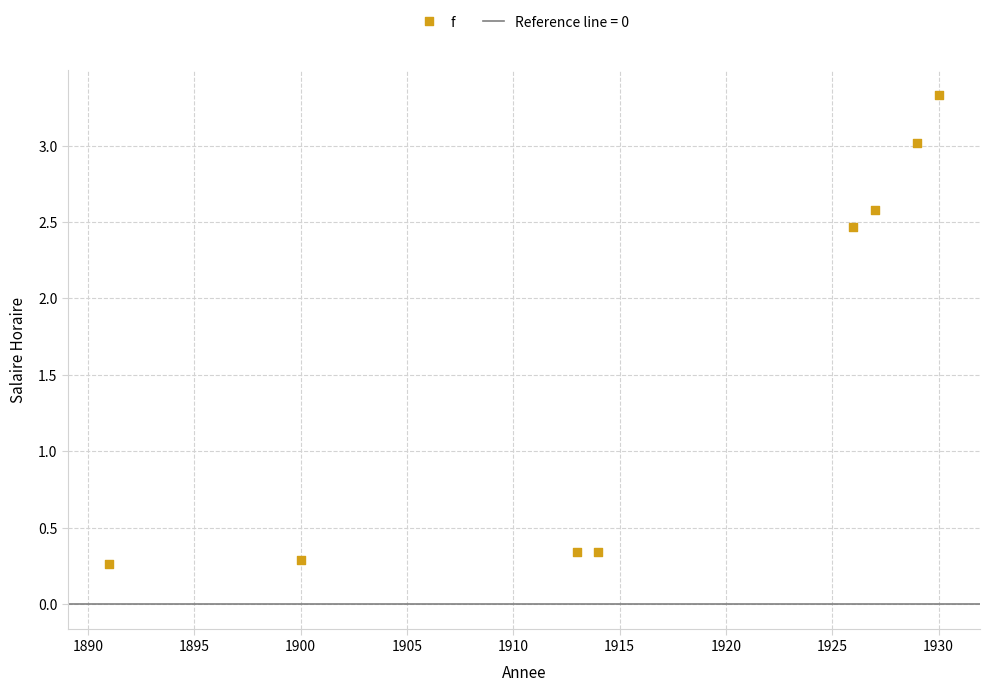

What is the average Y value?

1.6